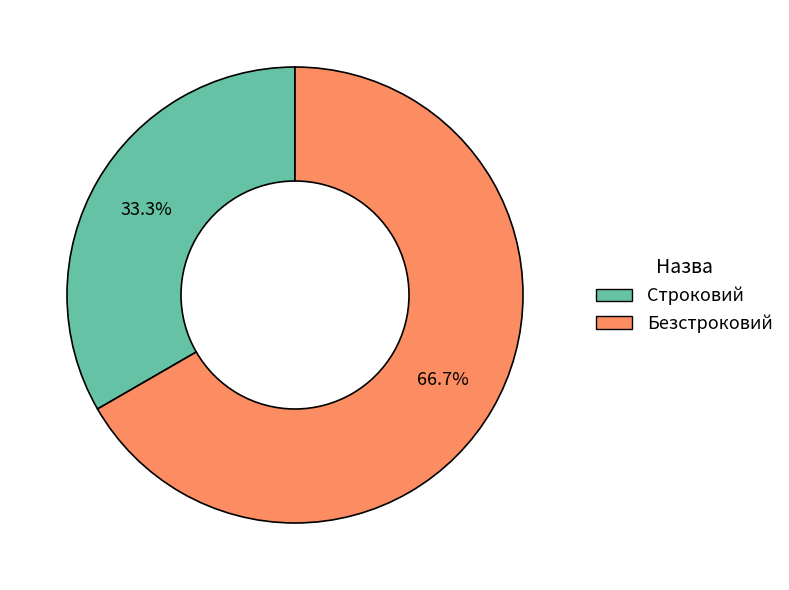

What is the largest slice in the pie chart?

Безстроковий